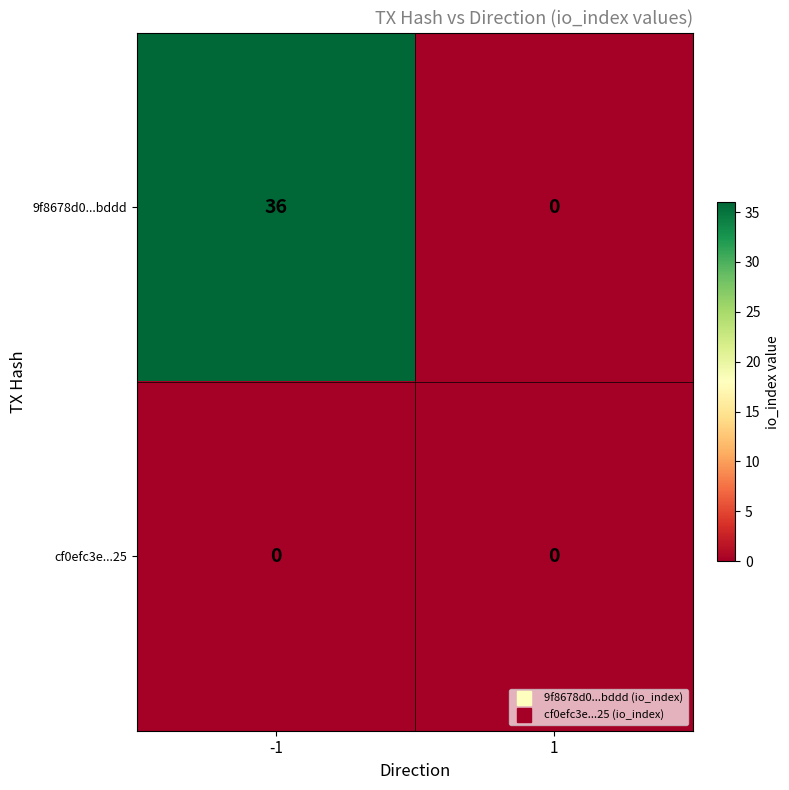

What is the maximum value shown in the chart?

36